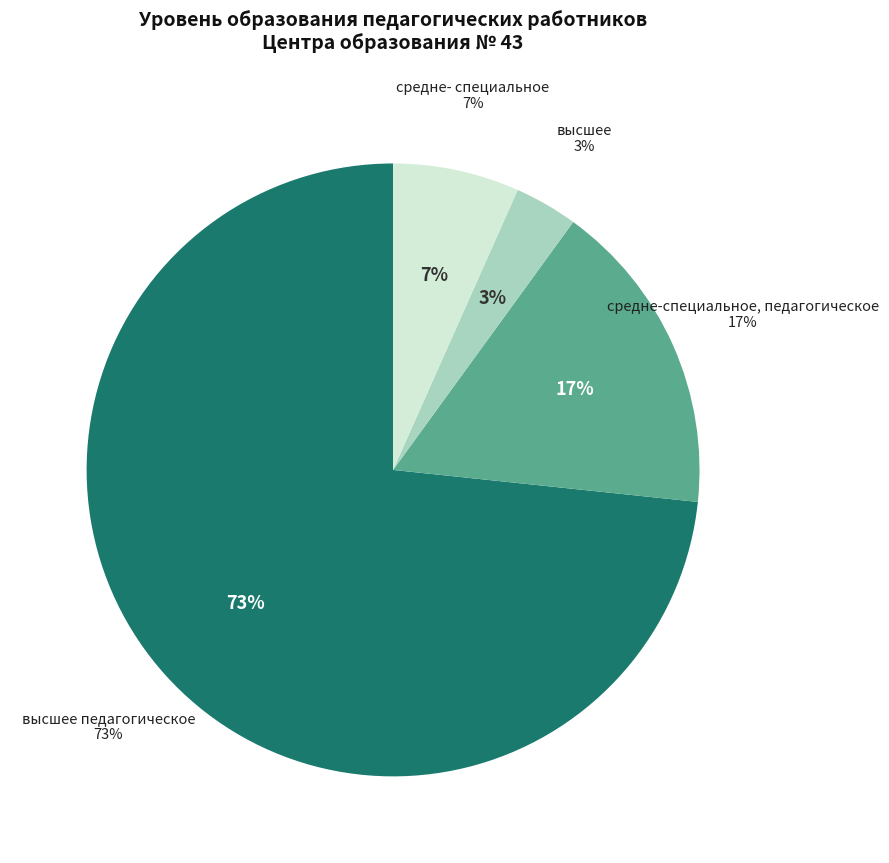

Is it true that средне-специальное, педагогическое is 17% of the pie?

True